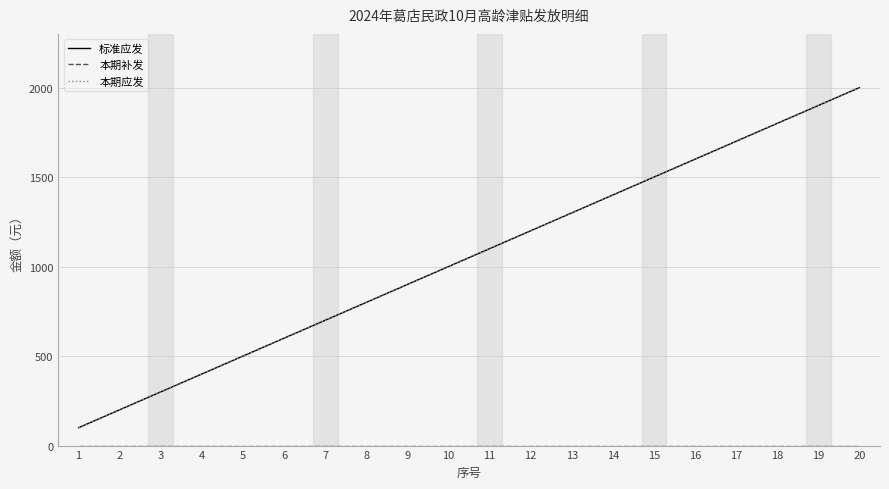

Does the chart display data point markers on the line(s)?

No